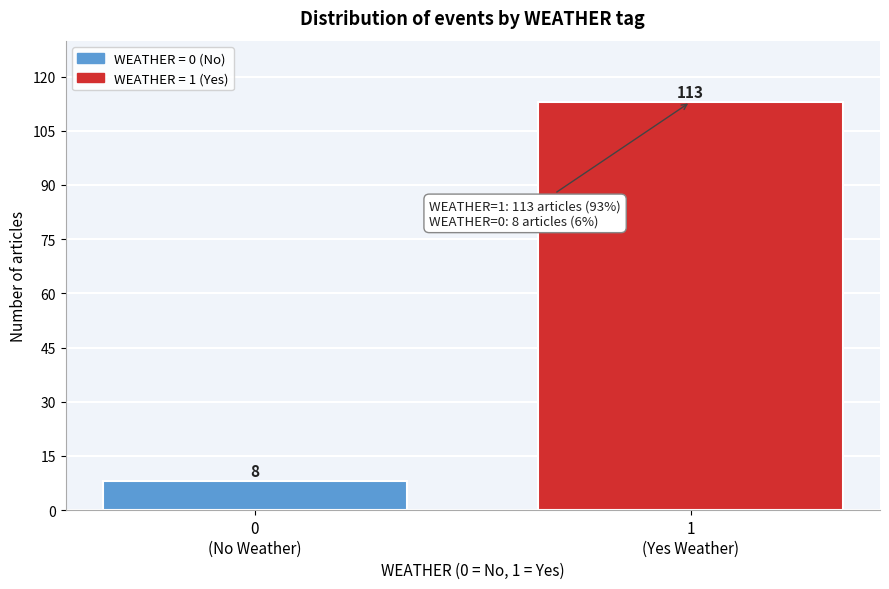

Reading right to left, what are all the values shown in this chart?

113	8